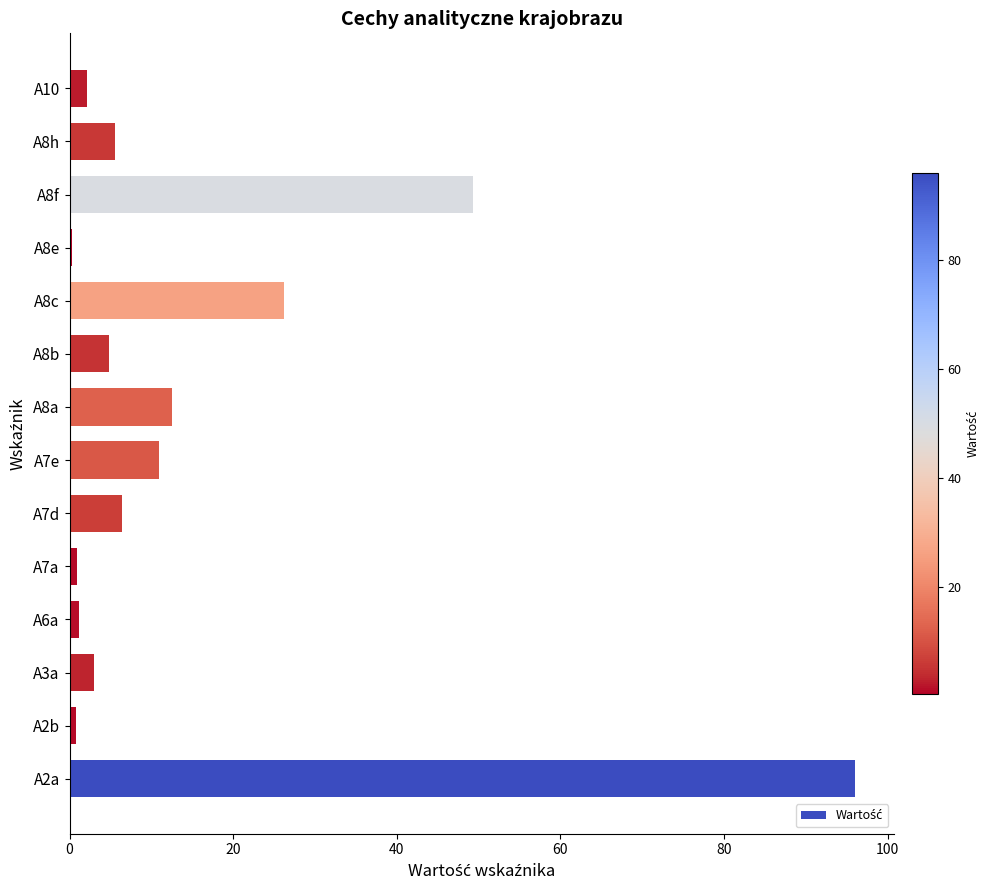

Does the chart contain stacked bars?

No